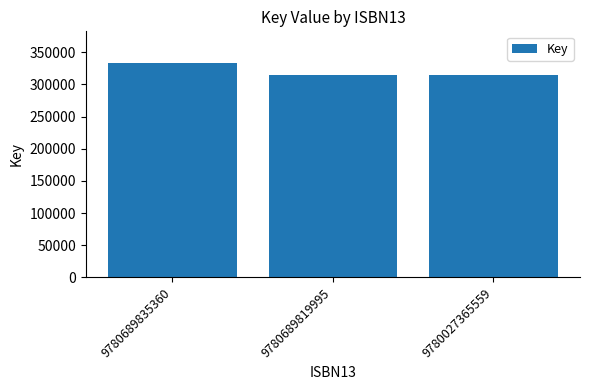

What is the average value?

320663